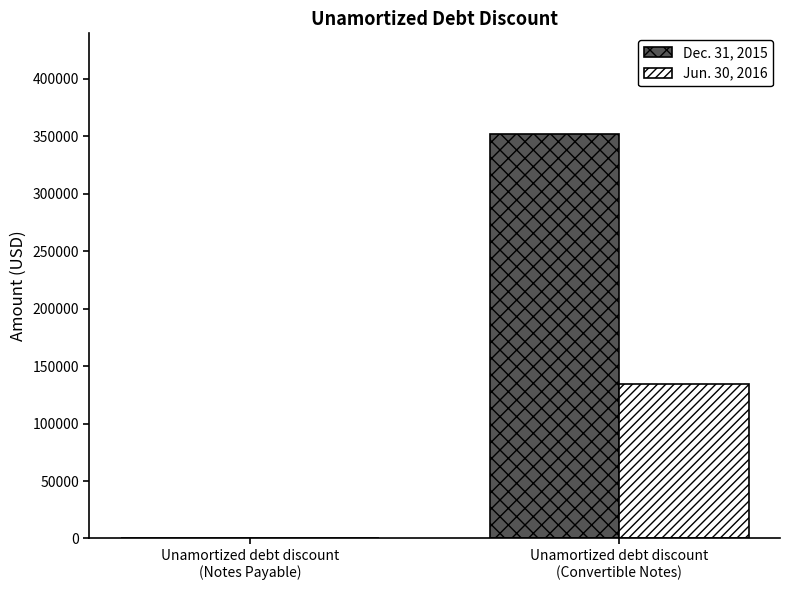

The value of Jun. 30, 2016 at Unamortized debt discount
(Convertible Notes) is 27112. True or false?

False